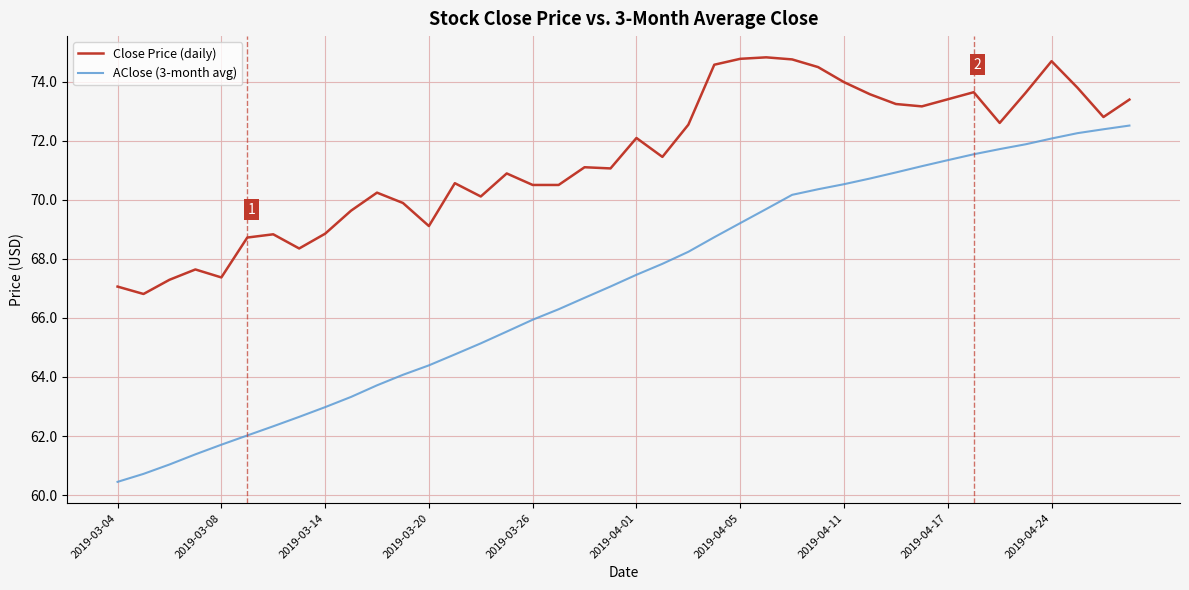

List the series in order of their overall mean, lowest first.

AClose (3-month avg), Close Price (daily)